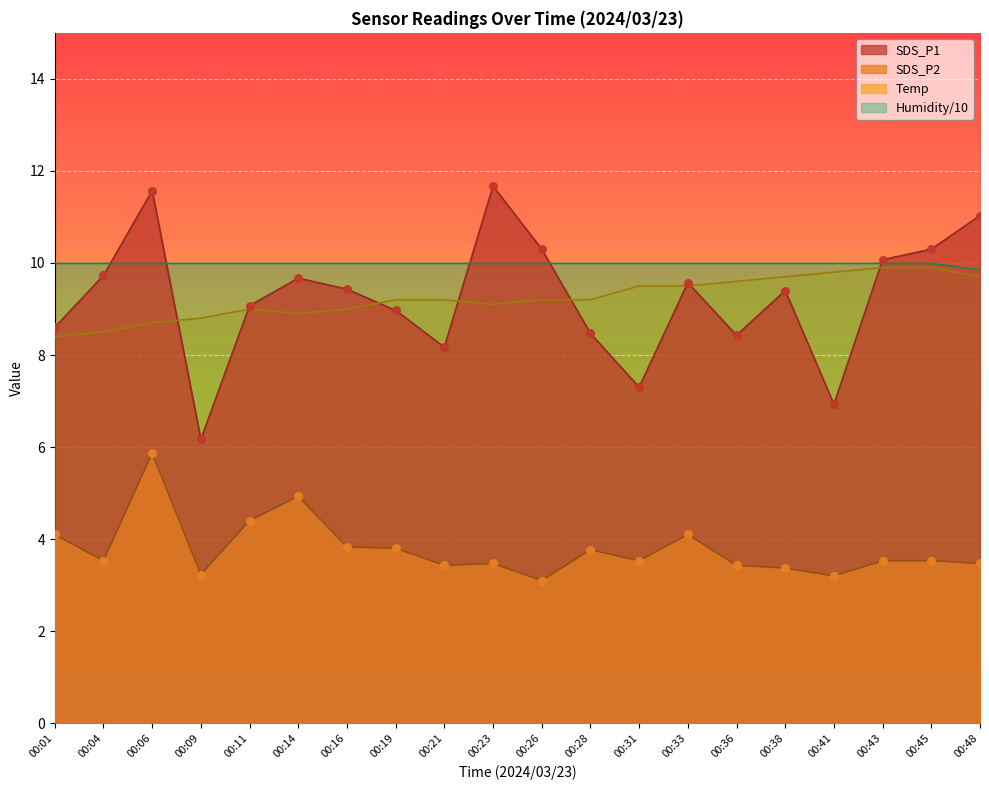

Which series has the largest total across all categories?

Humidity/10